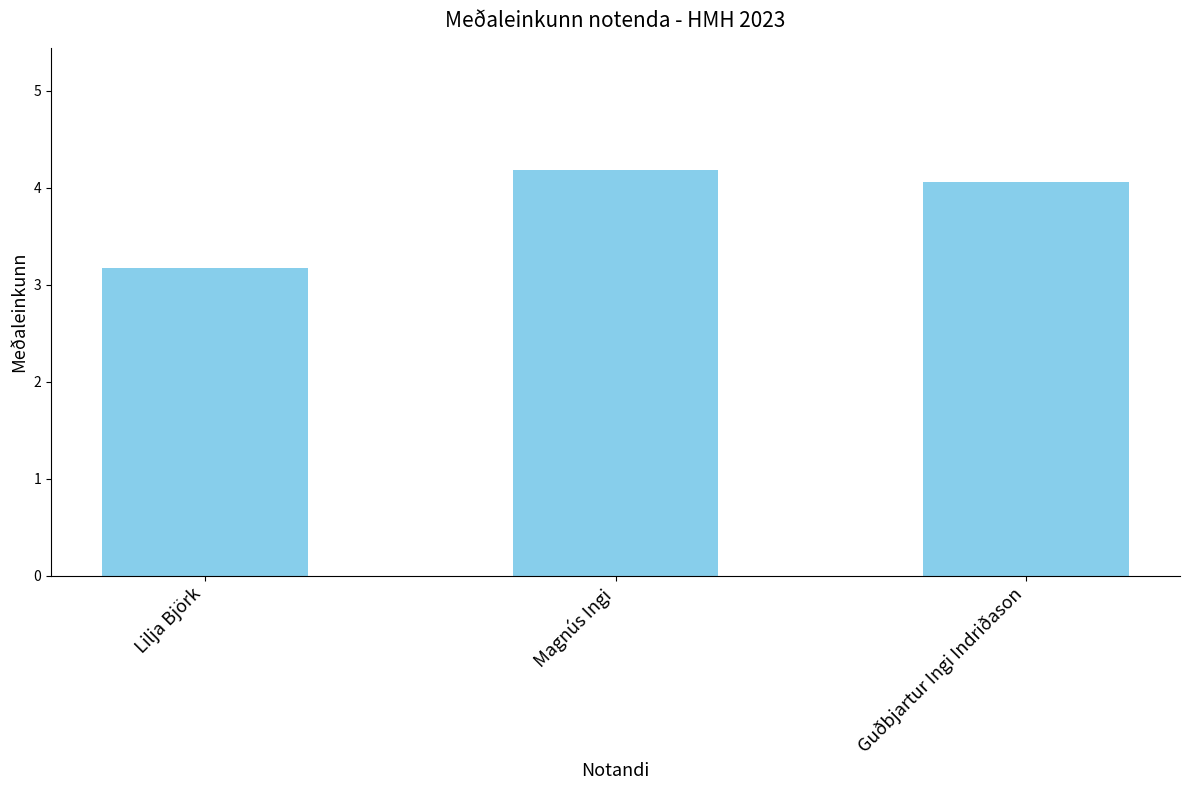

Which label corresponds to the smallest value in the chart?

Lilja Björk